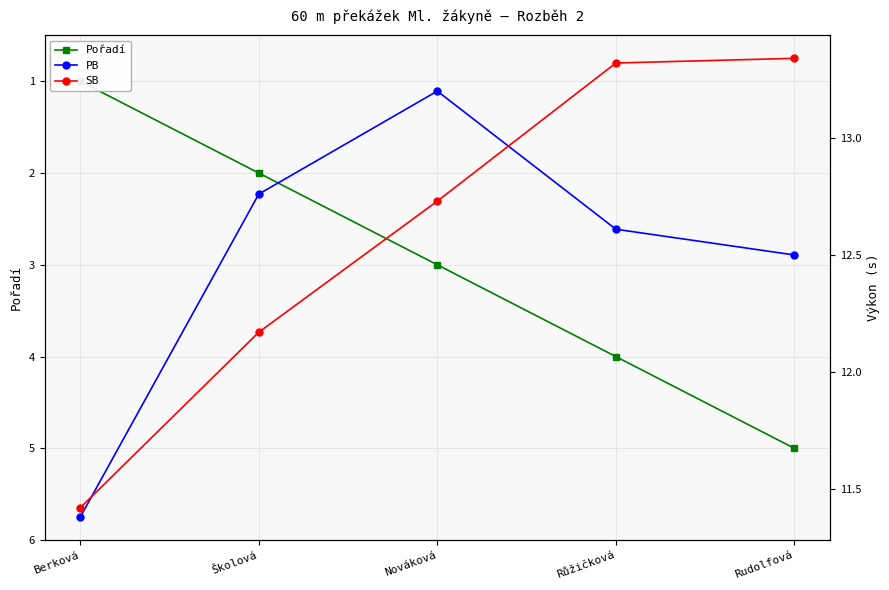

Reading left to right, list all the values displayed in this chart.

Pořadí: 1.0	2.0	3.0	4.0	5.0
PB: 11.4	12.8	13.2	12.6	12.5
SB: 11.4	12.2	12.7	13.3	13.3